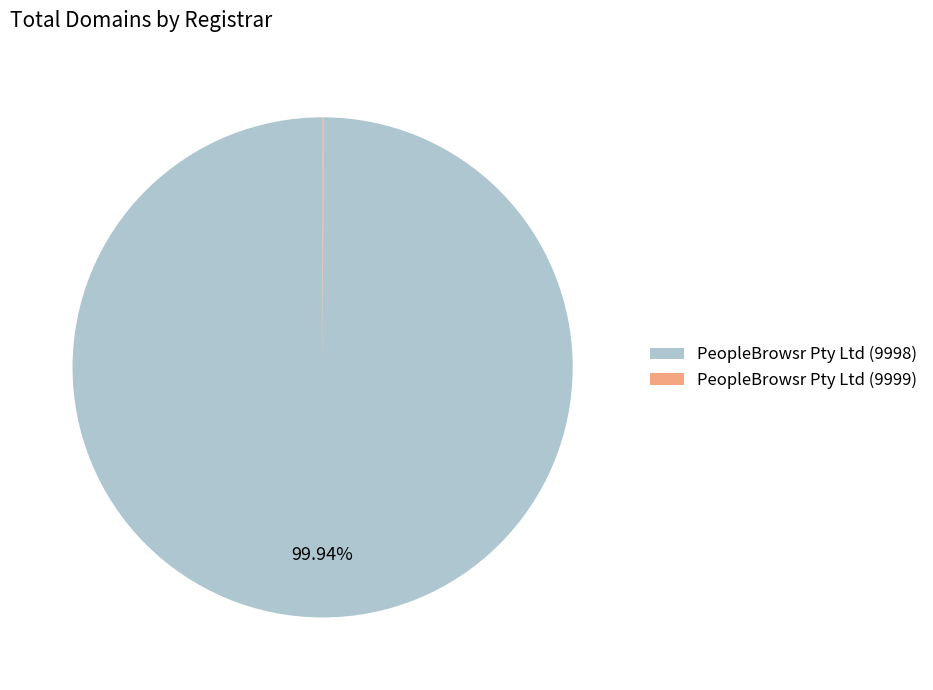

Which category accounts for the majority?

PeopleBrowsr Pty Ltd (9998)